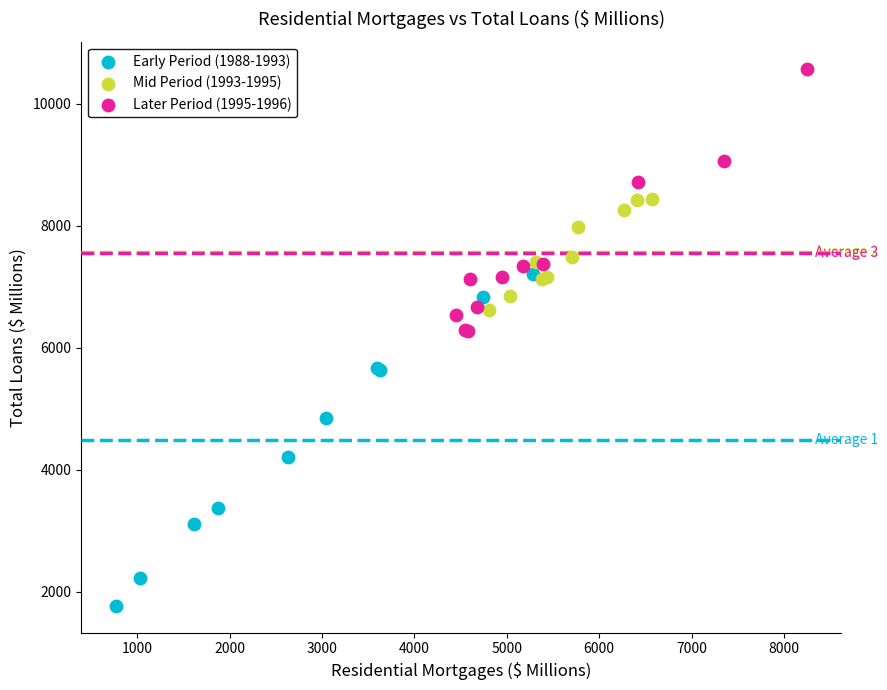

Which series contains the highest Y value?

Later Period (1995-1996)